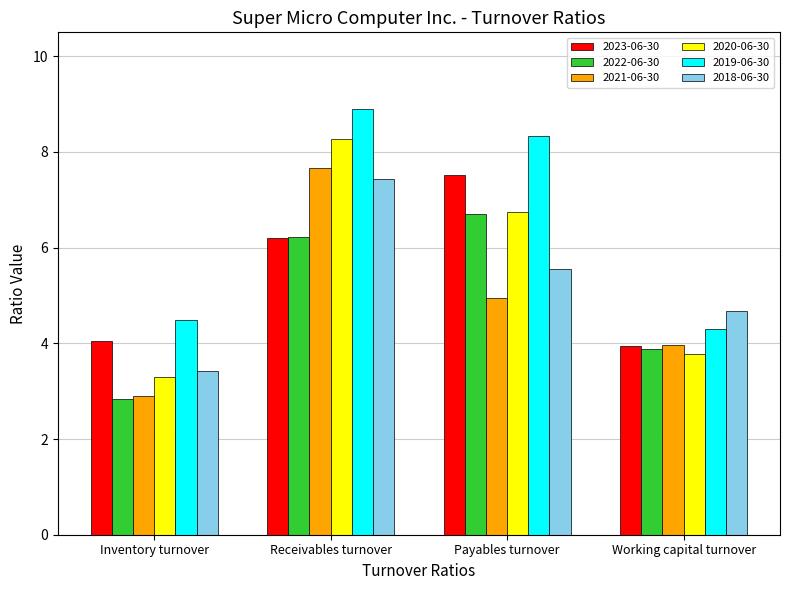

The value of 2022-06-30 at Inventory turnover is 4.8. True or false?

False